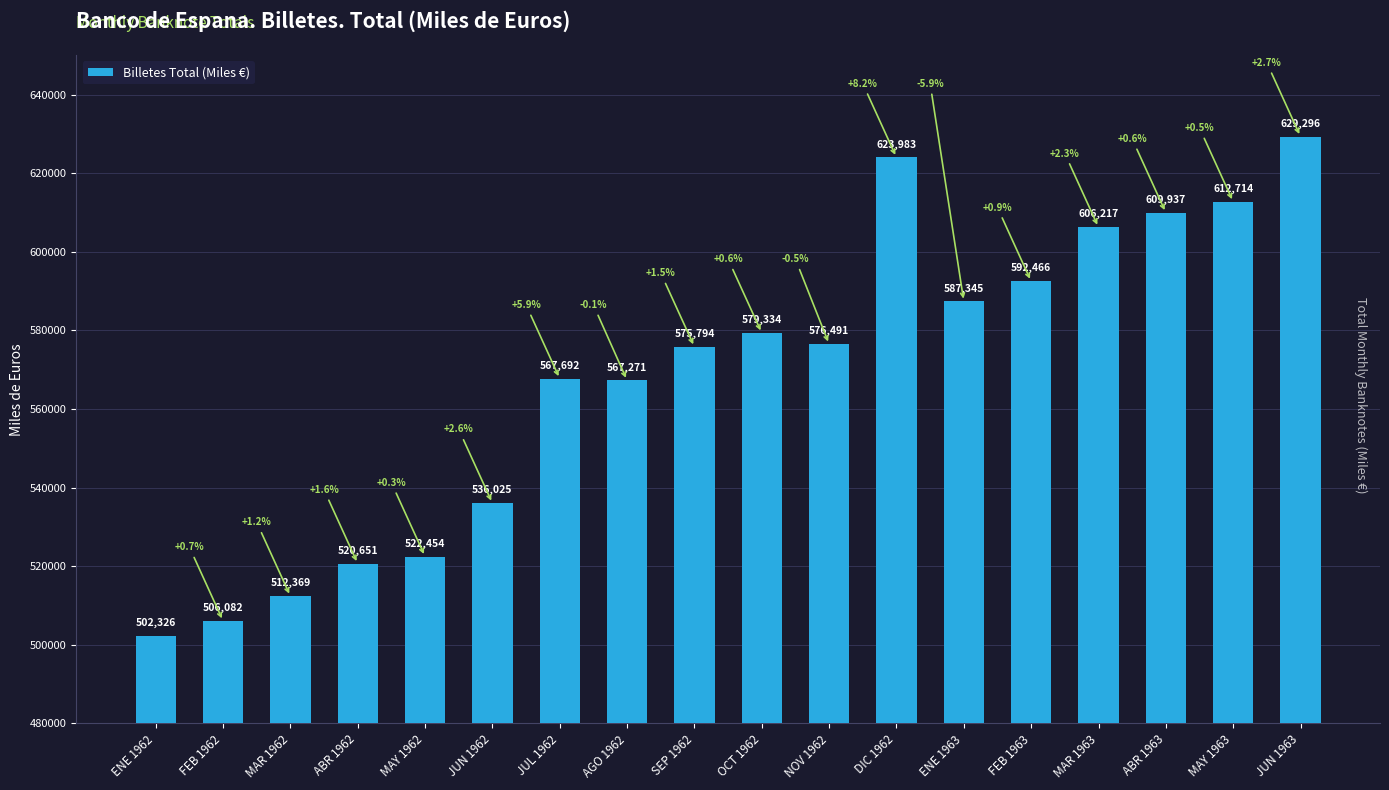

The chart shows a value of 520651 at ABR 1962. True or false?

True